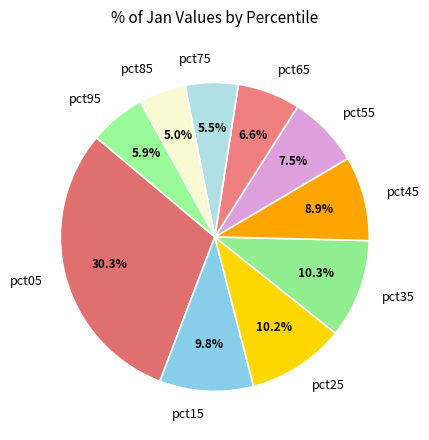

Is the sum of pct95 and pct35 greater than half?

No